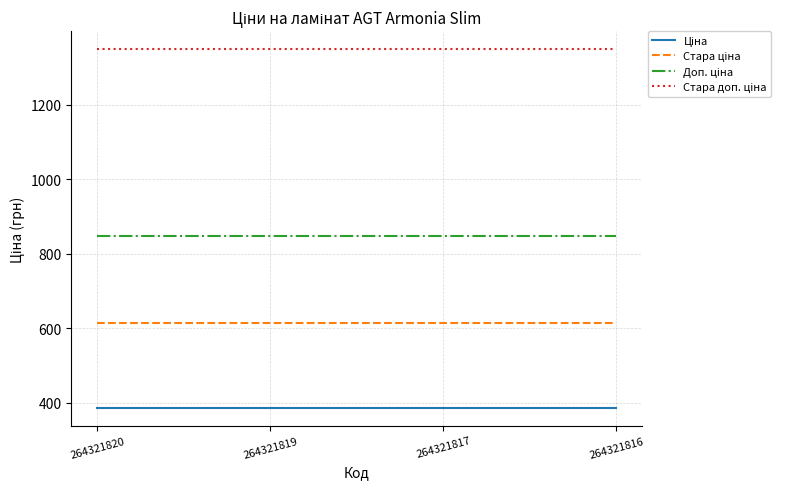

What is the minimum value shown in the chart?

386.9